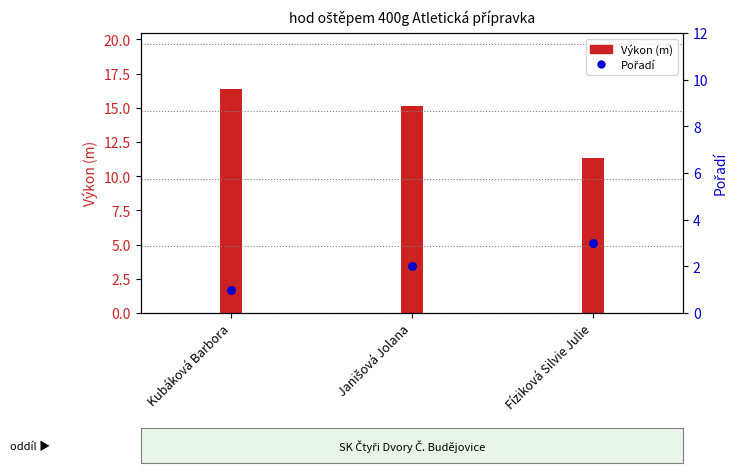

At how many categories does at least one series exceed 2?

3